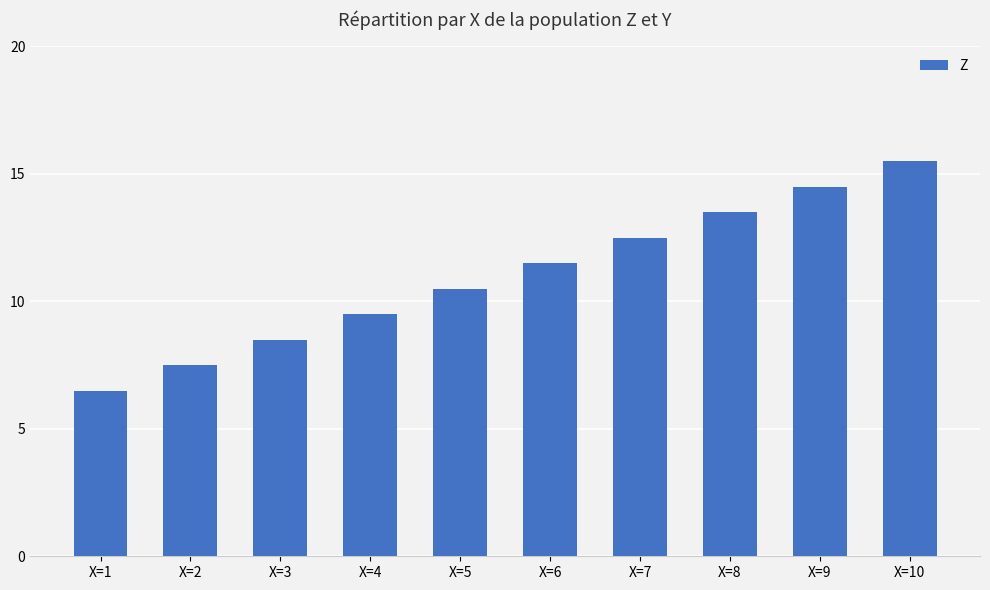

What is the value of the 3rd bar from the left?

8.5